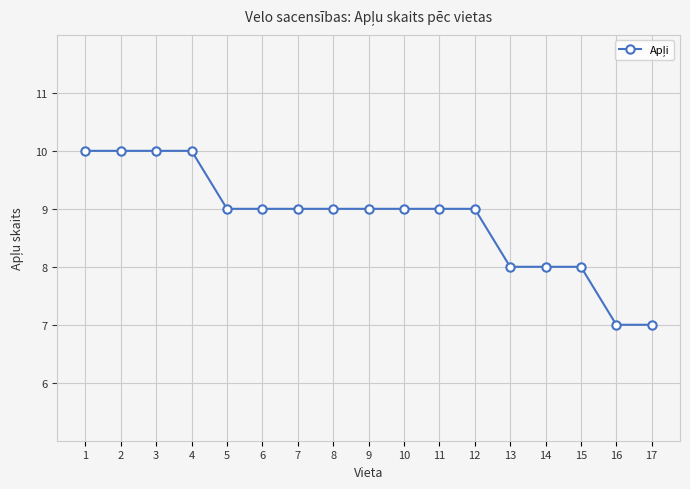

Reading left to right, what are all the values shown in this chart?

1=10	2=10	3=10	4=10	5=9	6=9	7=9	8=9	9=9	10=9	11=9	12=9	13=8	14=8	15=8	16=7	17=7